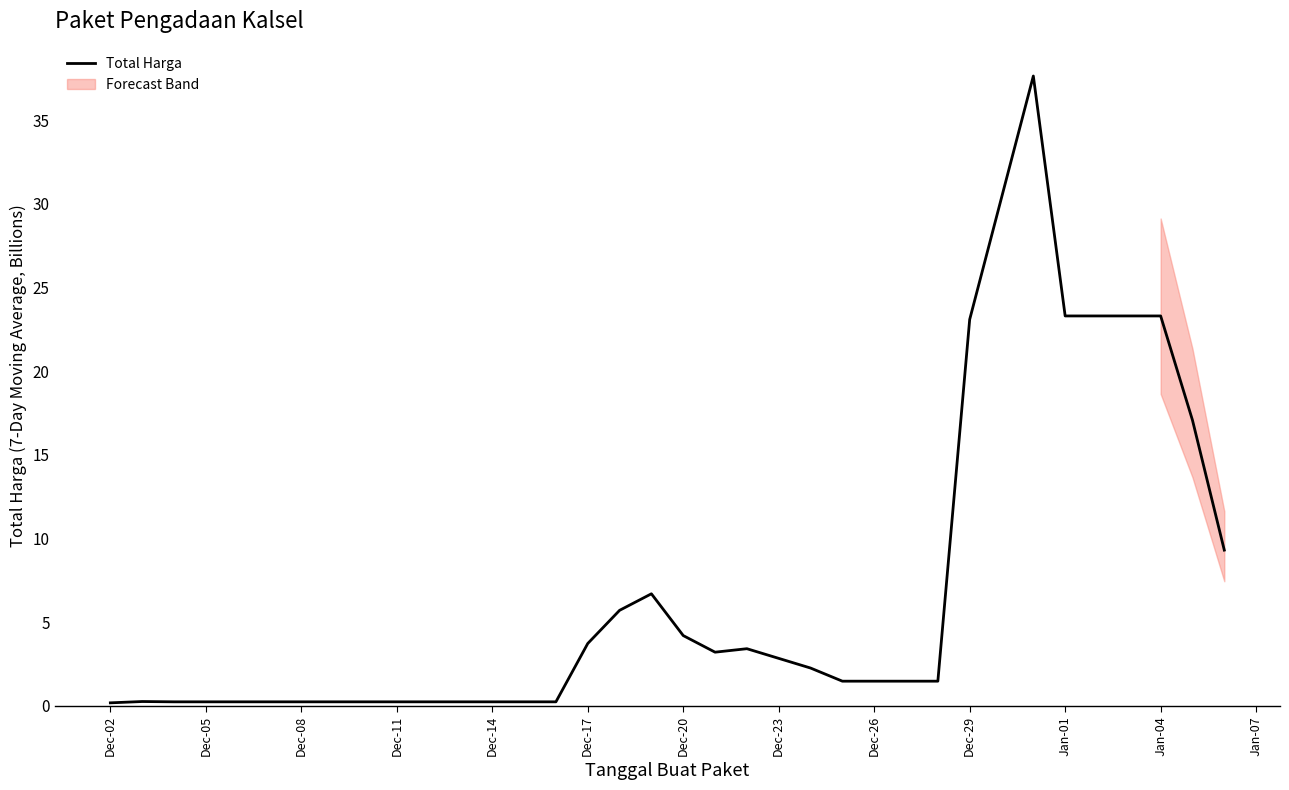

True or false: Total Harga has a value of 5.6 at Dec-17.

False